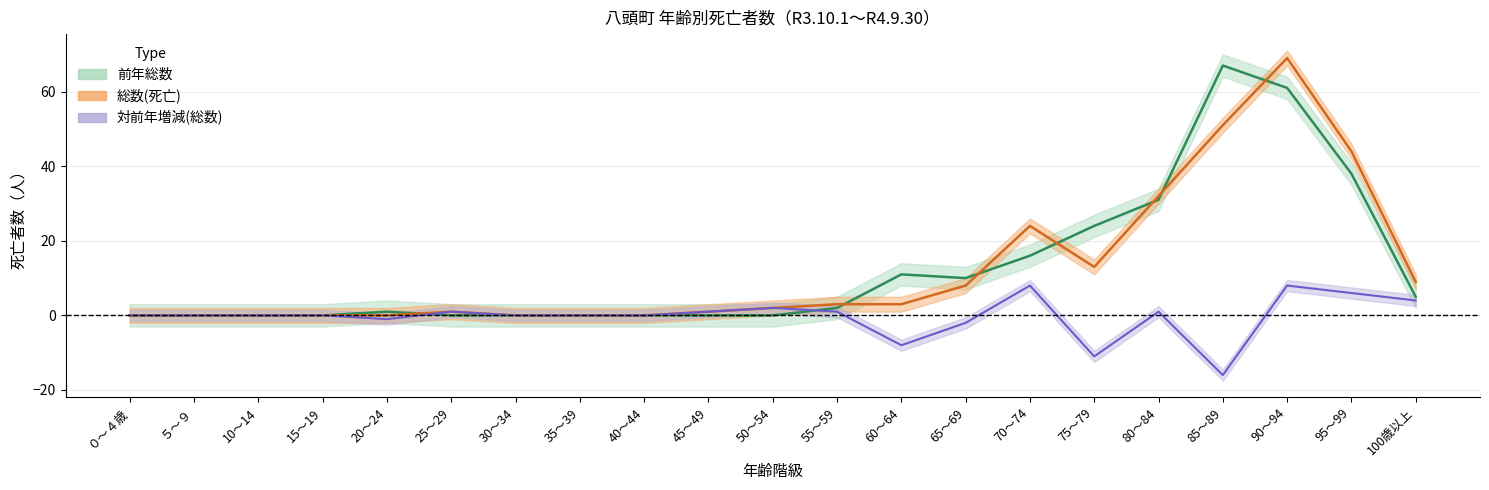

In 対前年増減(総数), how many points are lower than both neighbors (excluding endpoints)?

4